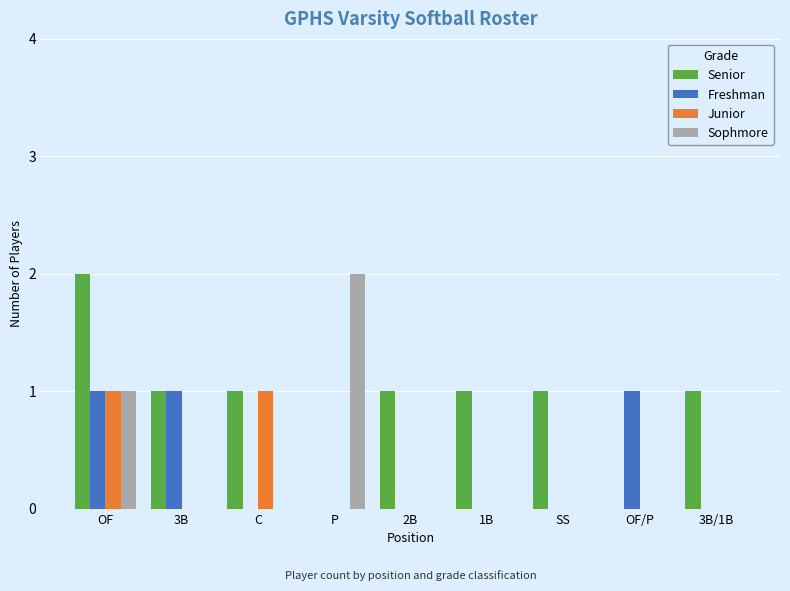

Which series has the largest total across all categories?

Senior